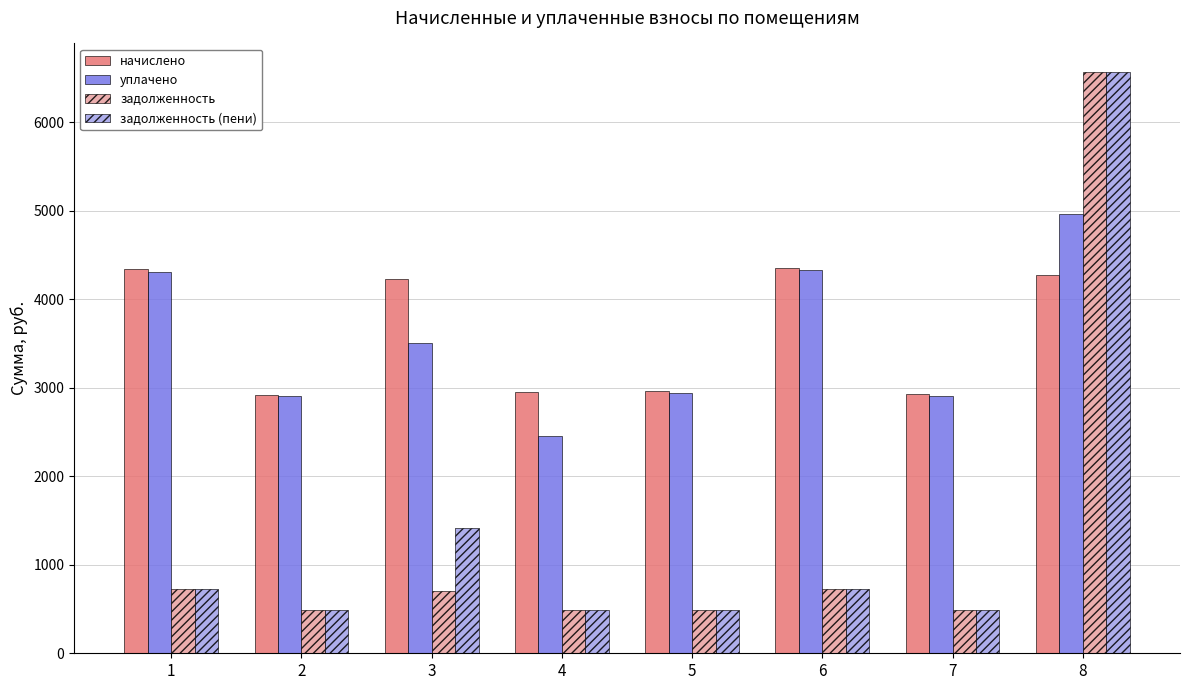

Is the value of уплачено at 7 greater than the value of задолженность at 8?

No